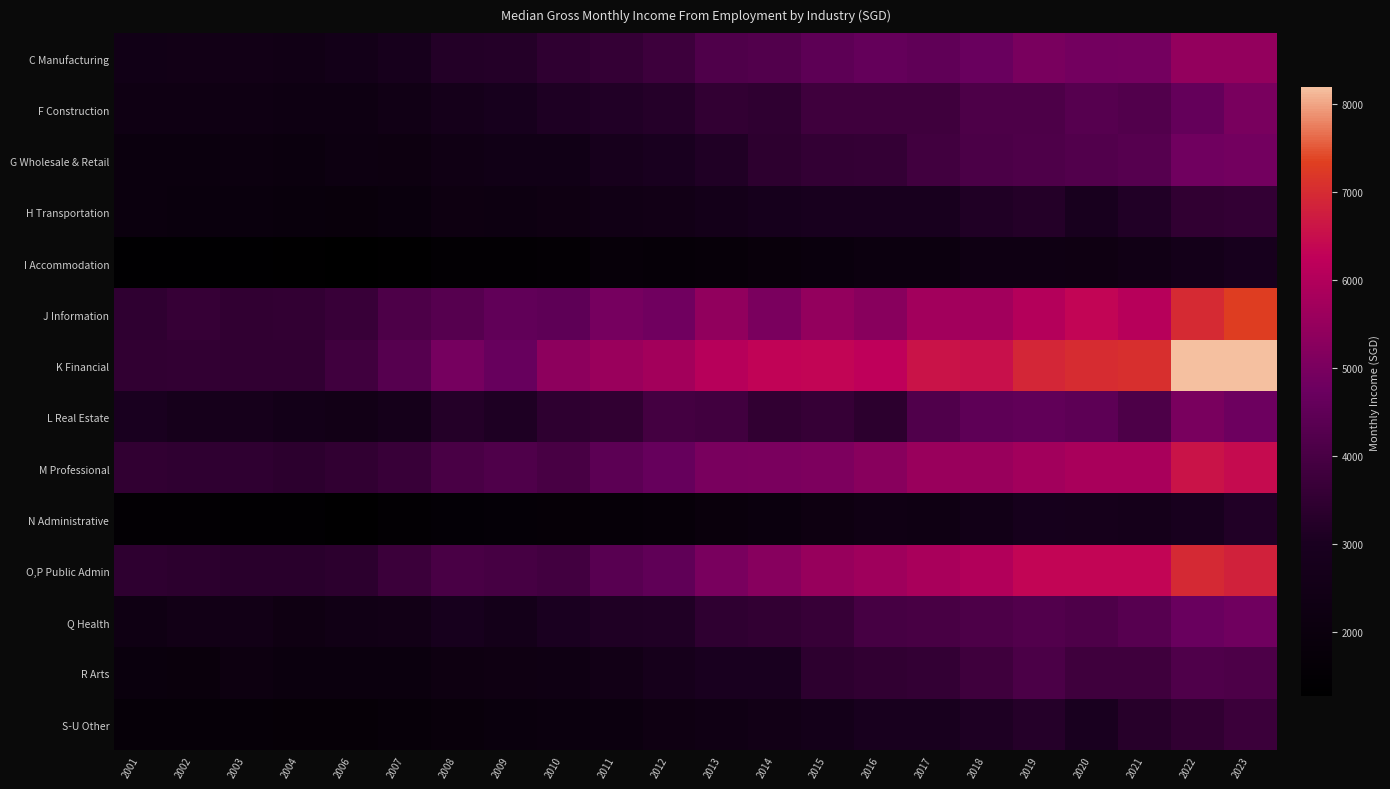

Which series has the largest range (max minus min)?

K Financial